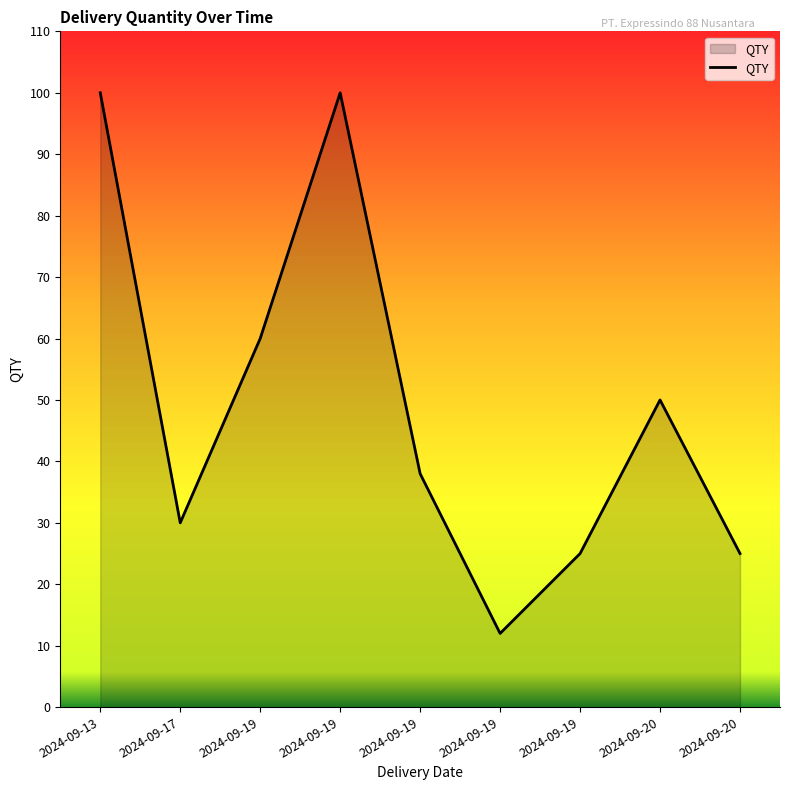

At which category does the data reach its first local valley?

2024-09-17